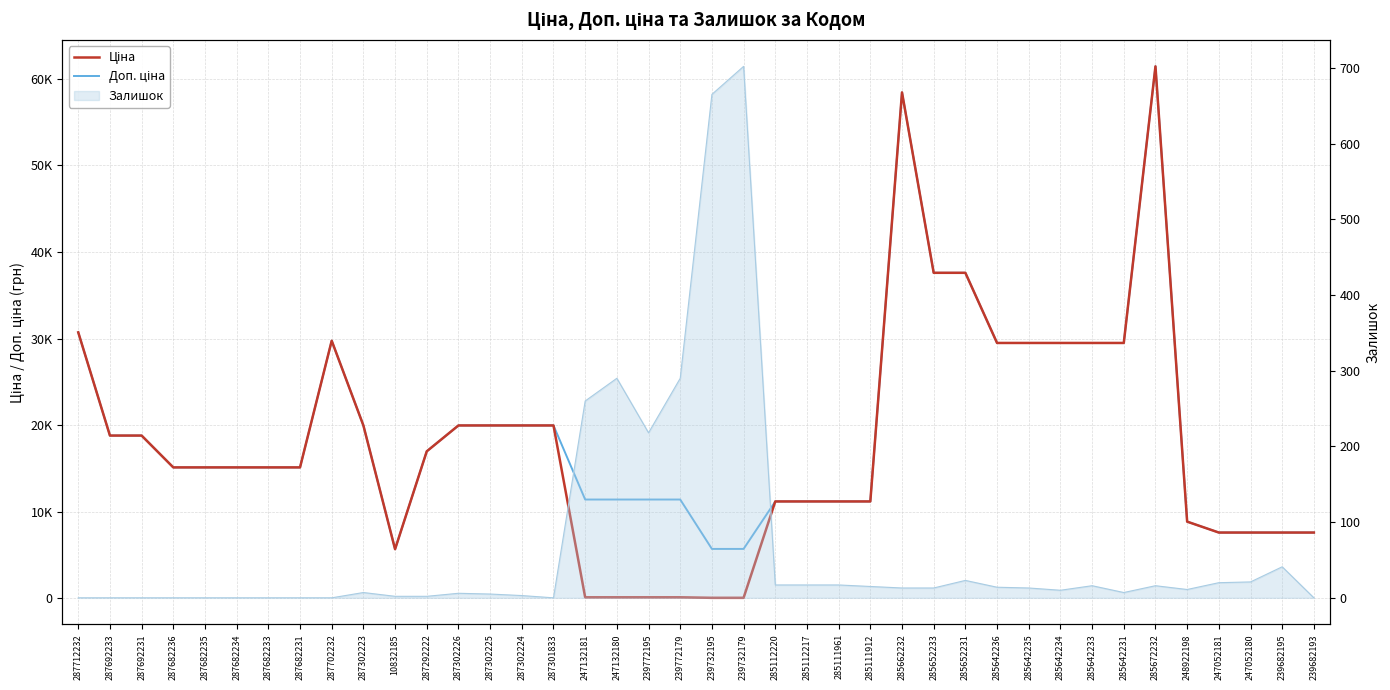

At which category is the sum across all series the highest?

285672232